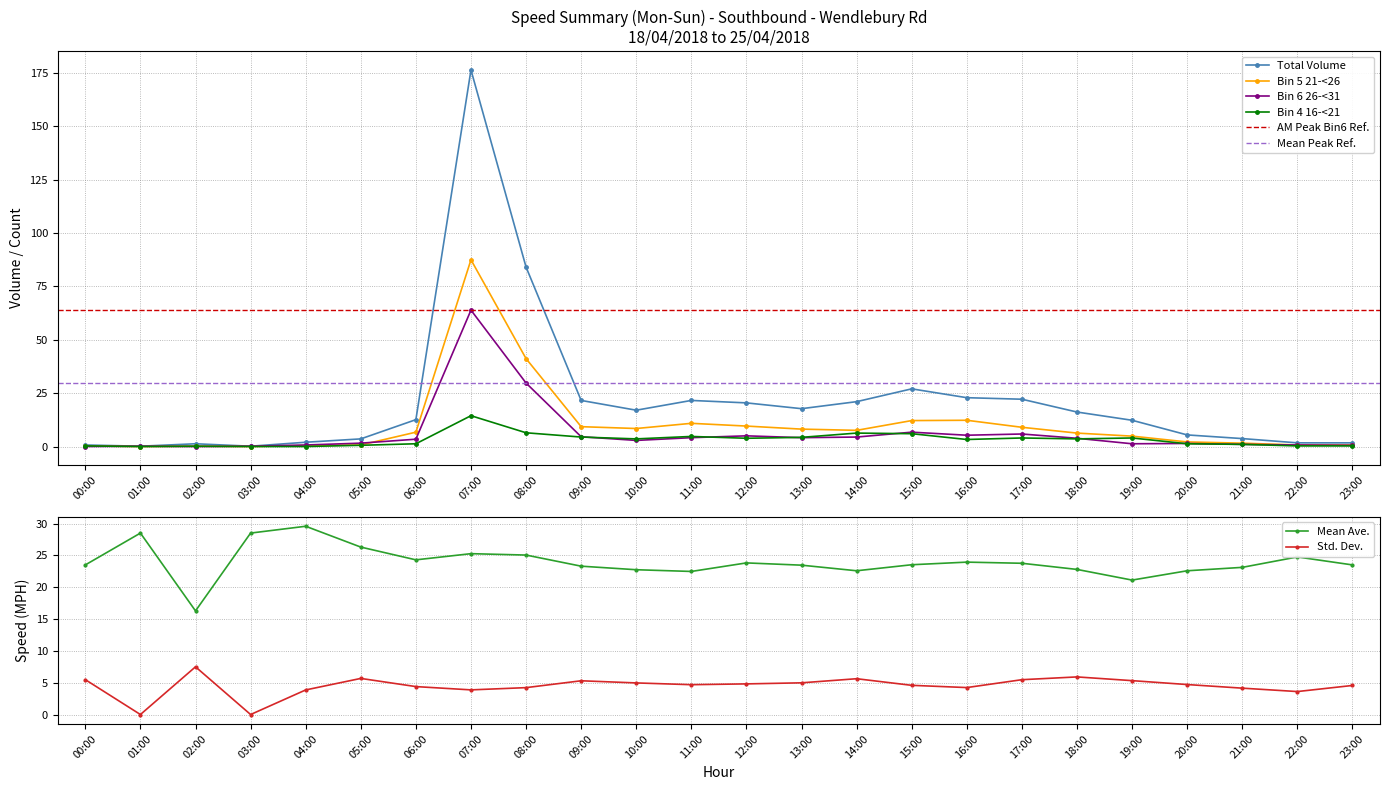

Which series has the widest spread of values?

Total Volume